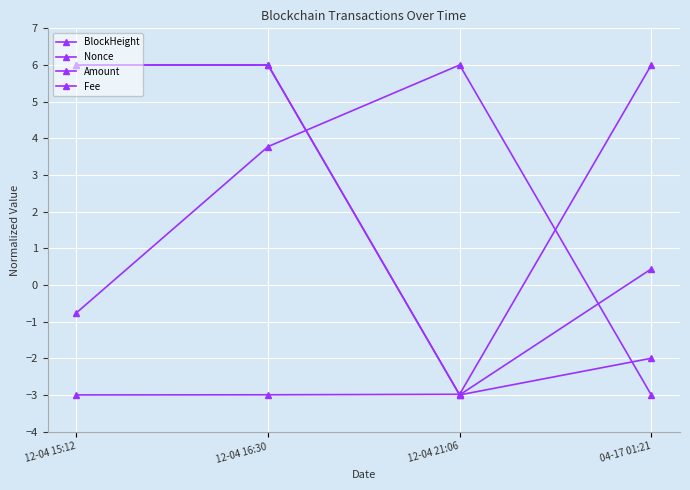

At which label is Nonce closest to 1?

04-17 01:21